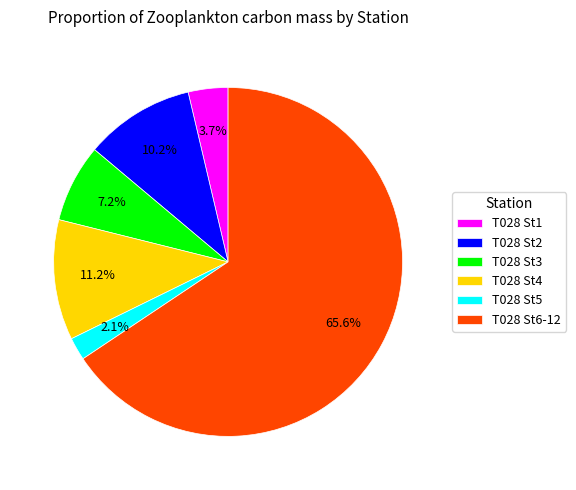

Between T028 St1 and T028 St3, which is larger?

T028 St3